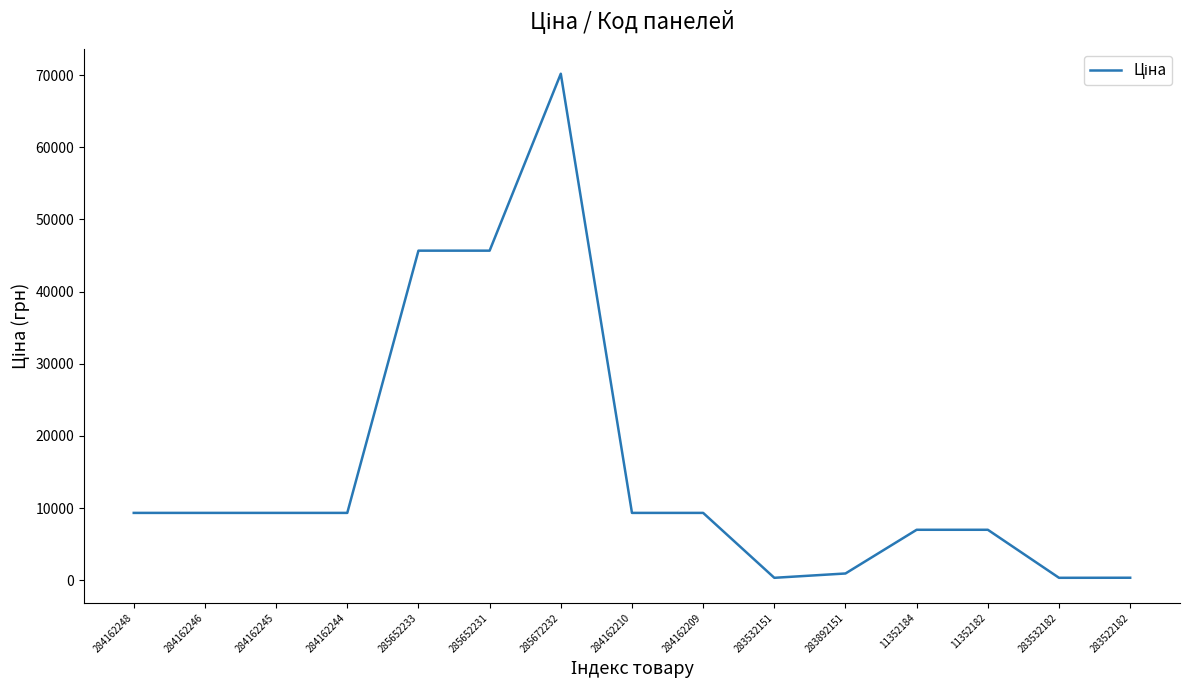

What is the change in value from 284162248 to 11352182?

-2339.3